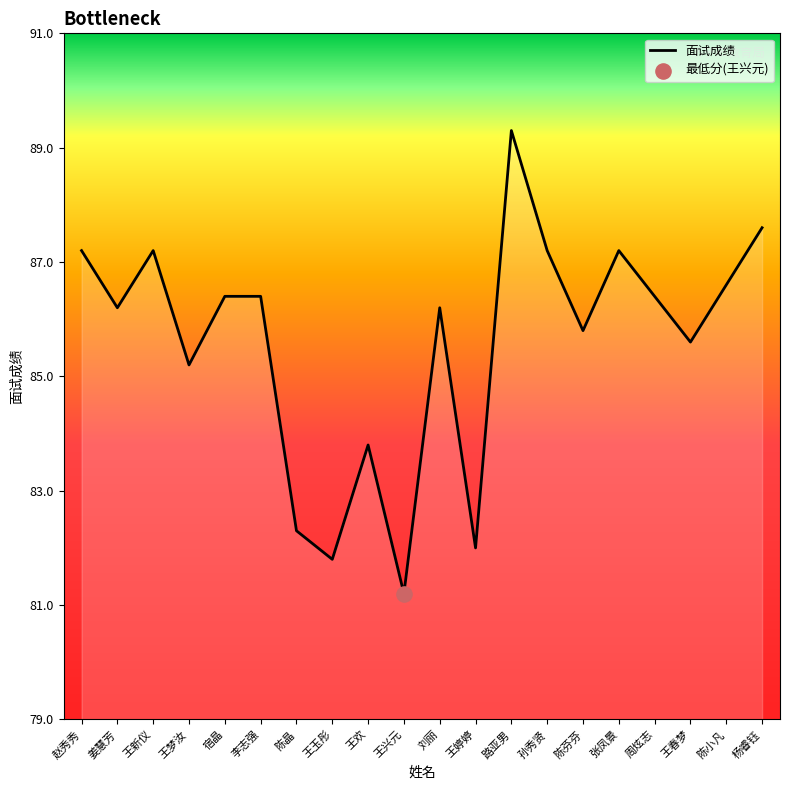

Approximately how many times larger is the value at 王玉彤 compared to 王新仪?

0.9